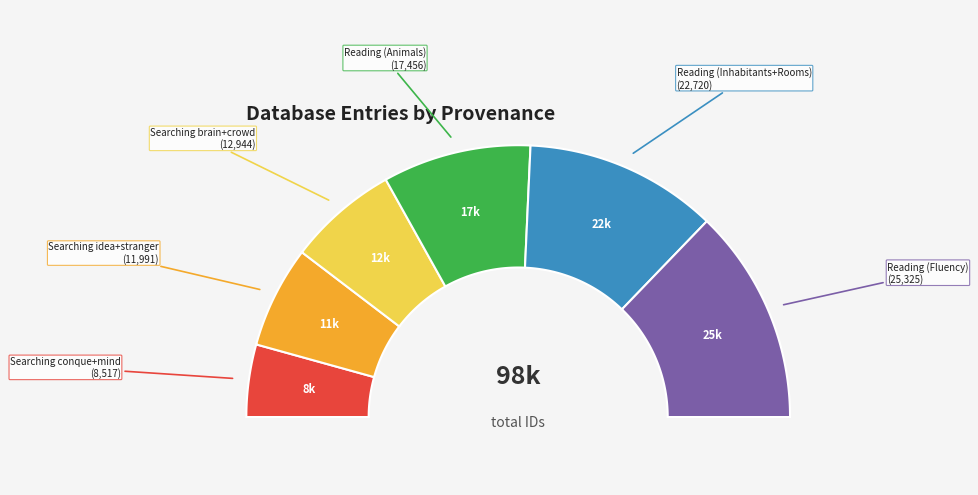

To the nearest percent, what is the average slice percentage?

17%